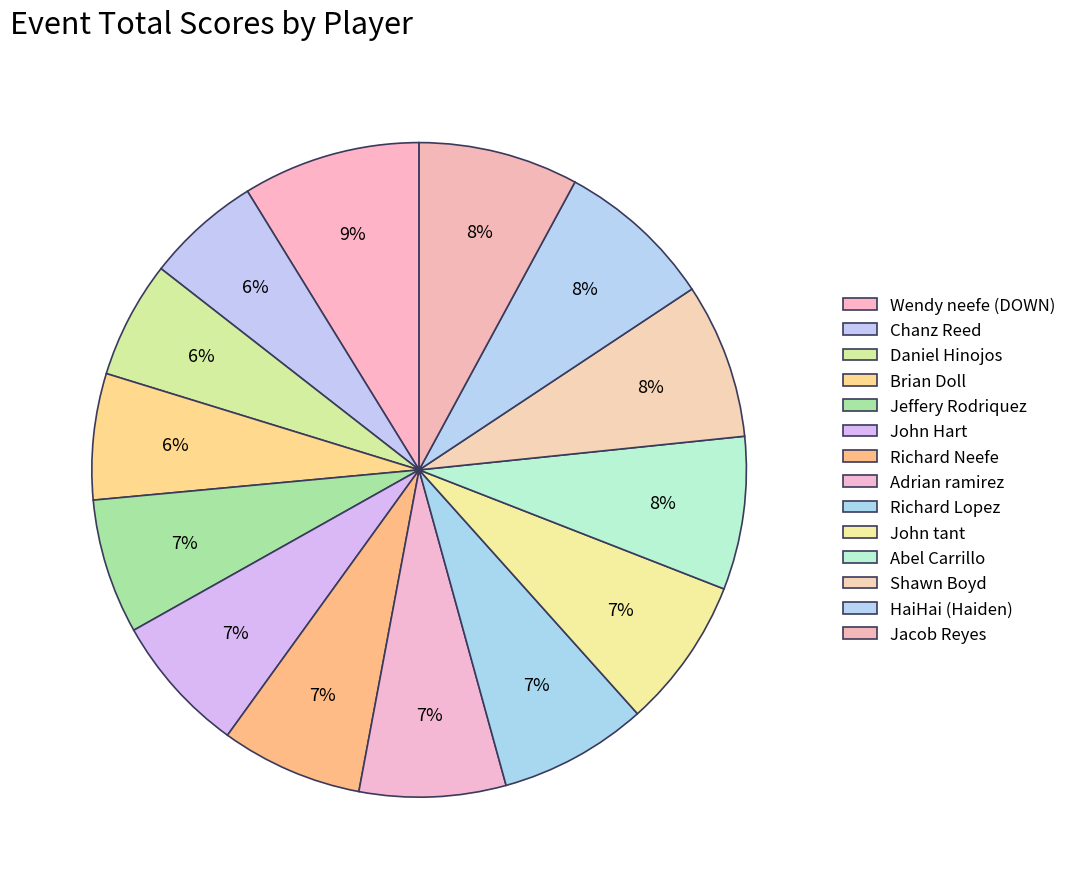

Which category has the biggest portion of the pie?

Wendy neefe (DOWN)